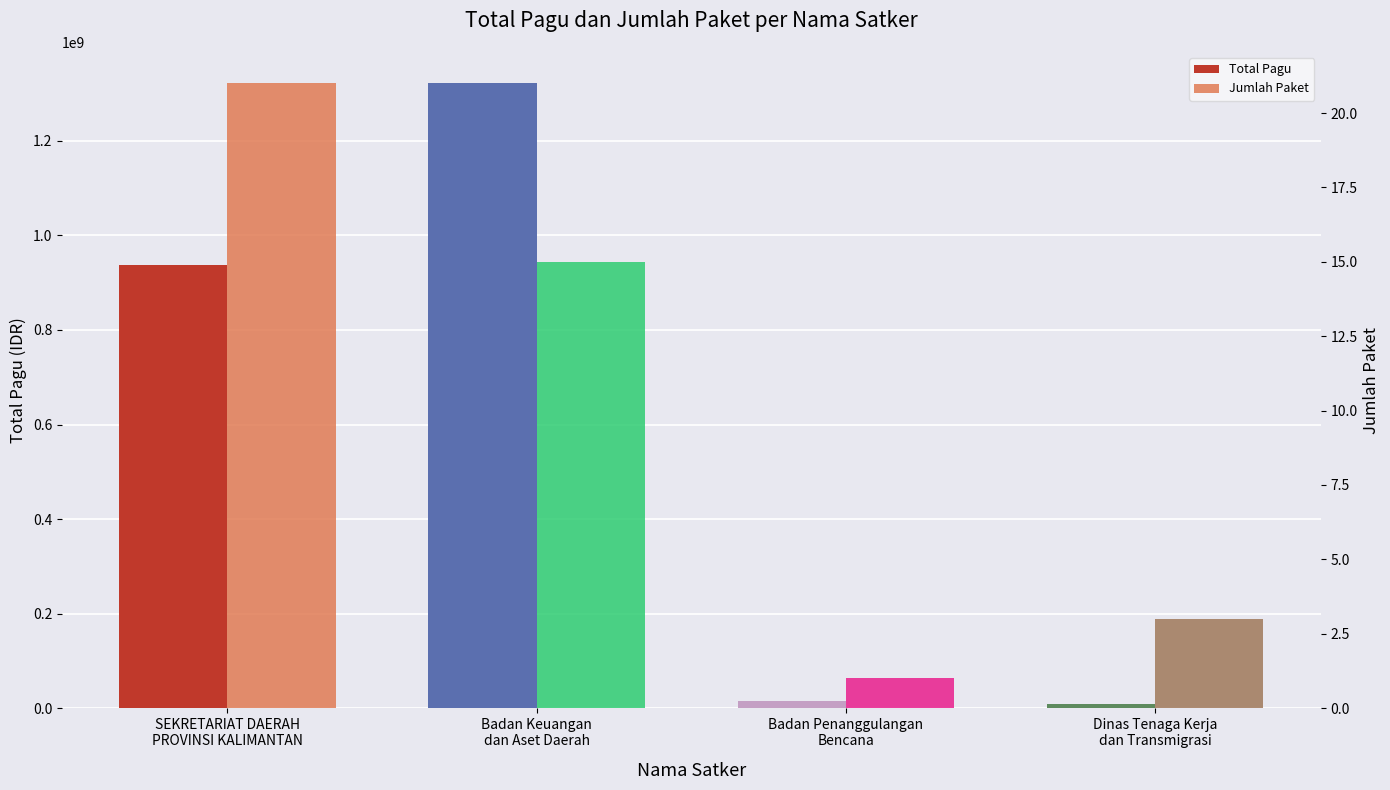

How many groups of bars are there?

4